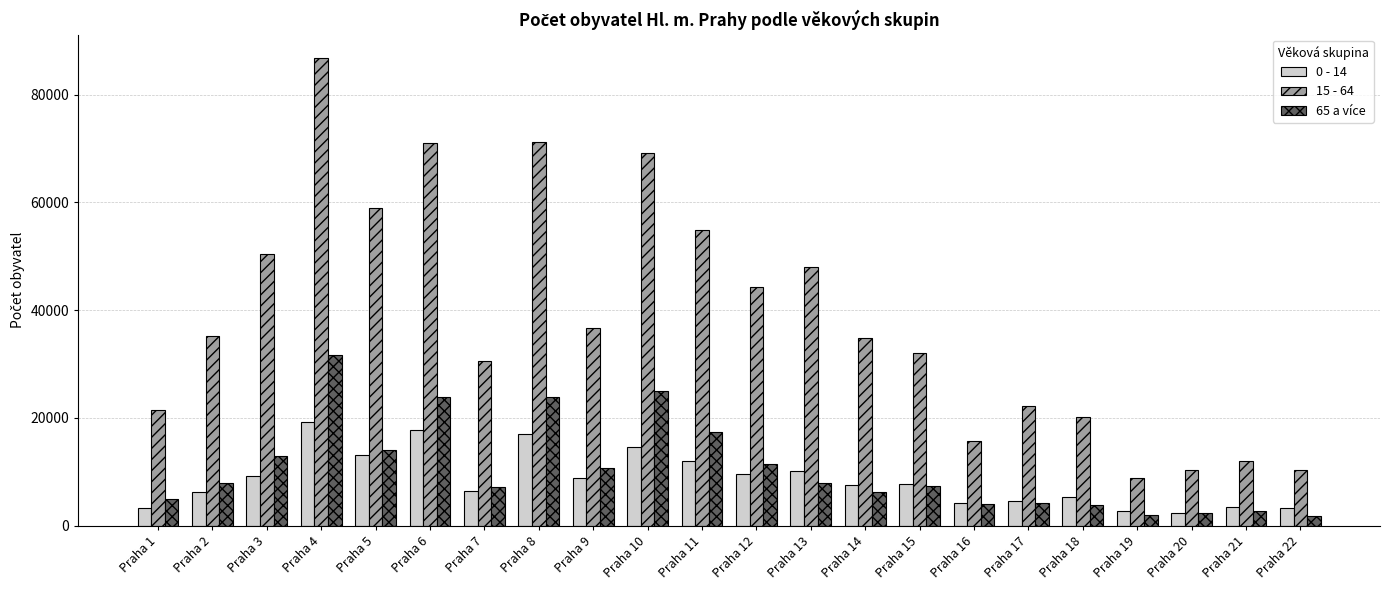

What is the difference between the 15 - 64 values at Praha 3 and Praha 13?

2315